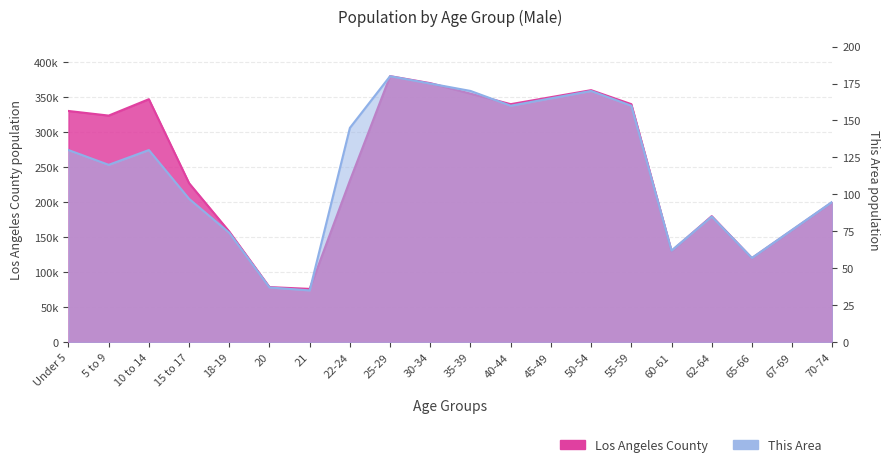

What is the difference between the maximum and second lowest values in the This Area series?

143